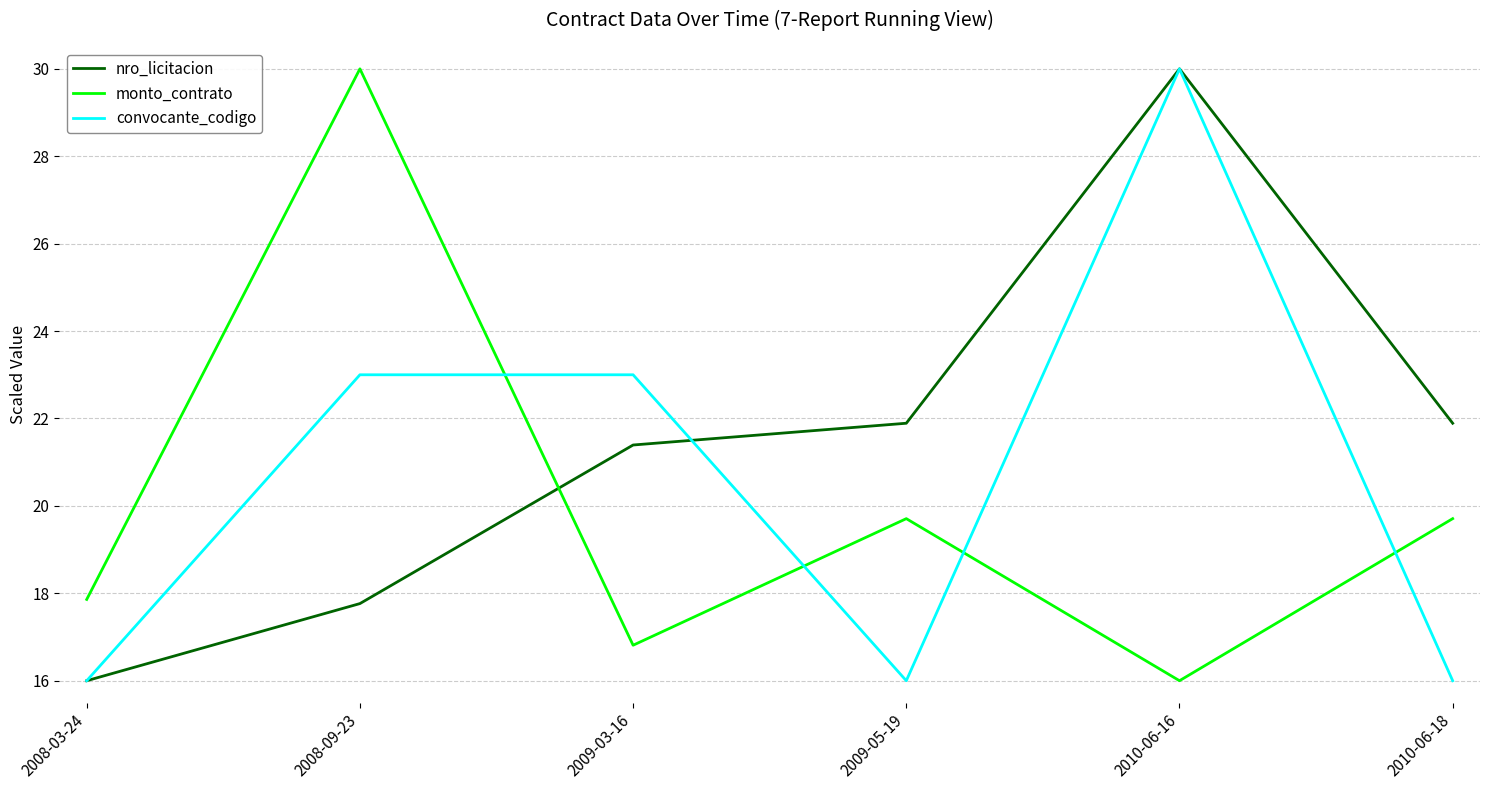

Which series ends up on top after the final intersection of monto_contrato and nro_licitacion?

nro_licitacion